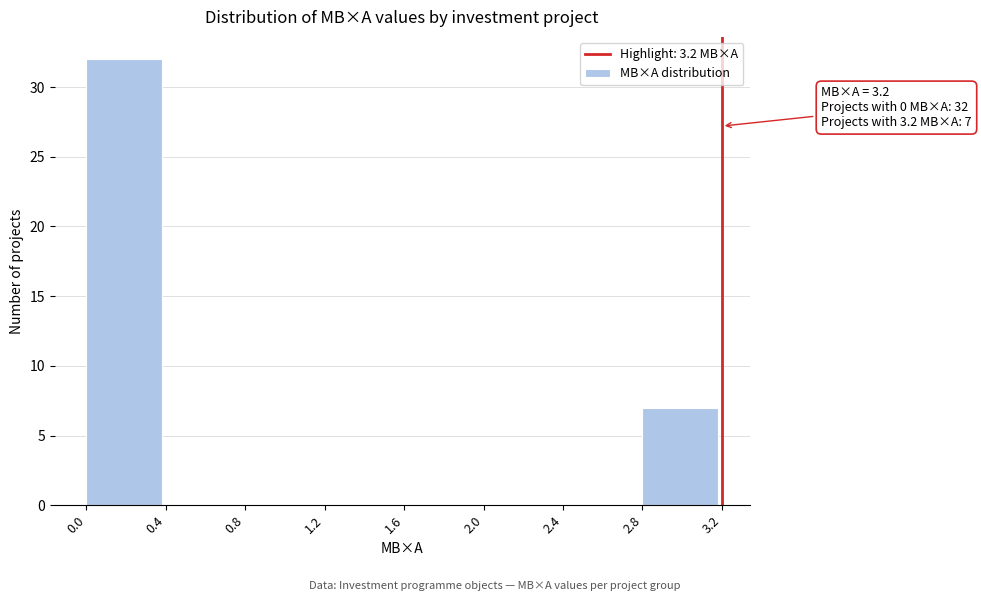

Over which range of the x-axis is the bar tallest?

0.0 to 0.4